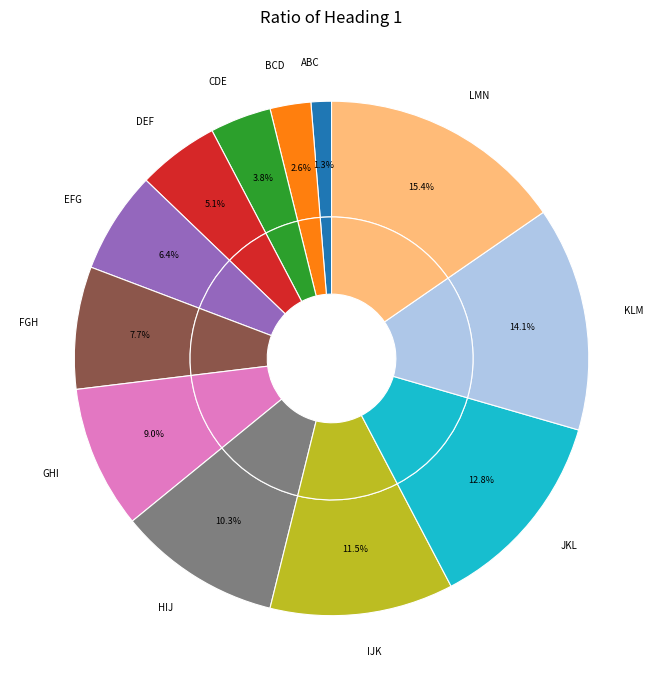

Rank the categories by value from highest to lowest.

LMN, KLM, JKL, IJK, HIJ, GHI, FGH, EFG, DEF, CDE, BCD, ABC